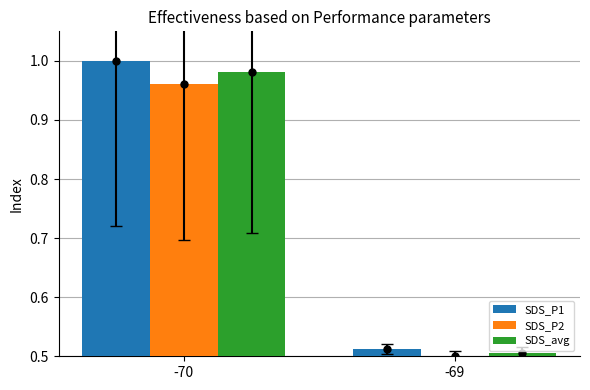

How many bars are there in each group?

3